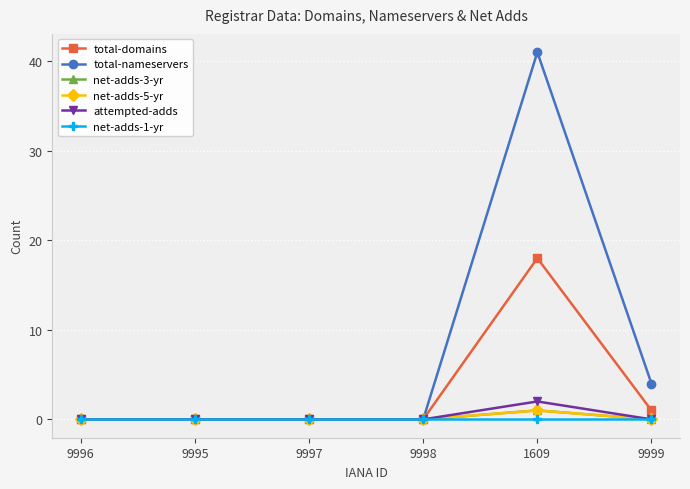

What position from the left is 1609?

5